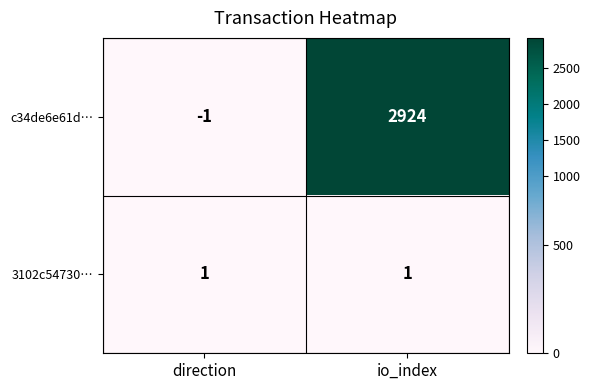

Reading left to right, extract all data points from this chart.

c34de6e61d…: direction=-1	io_index=2924
3102c54730…: direction=1	io_index=1